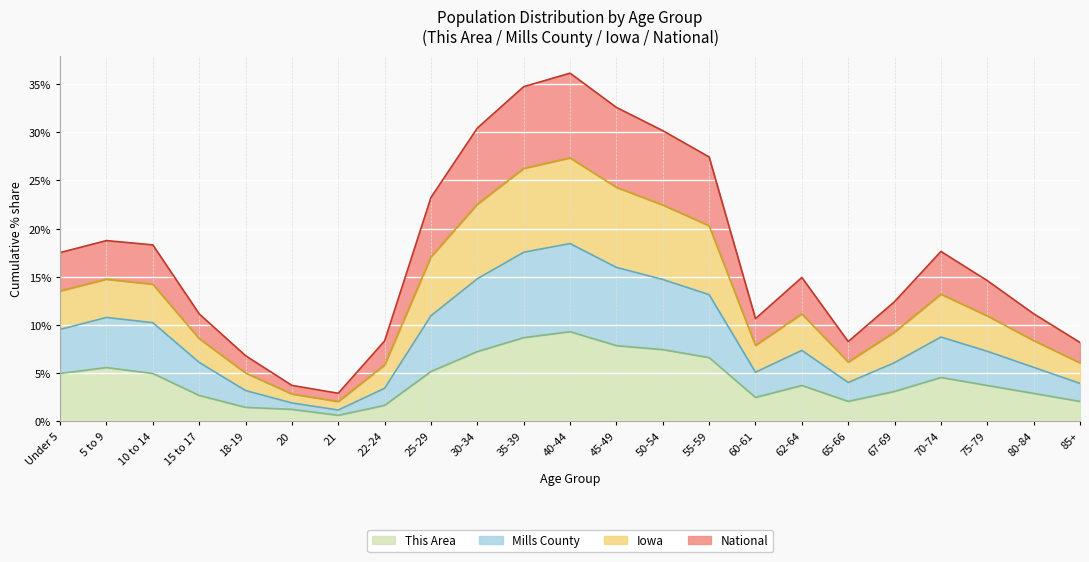

What is the label of the 12th point from the left?

40-44